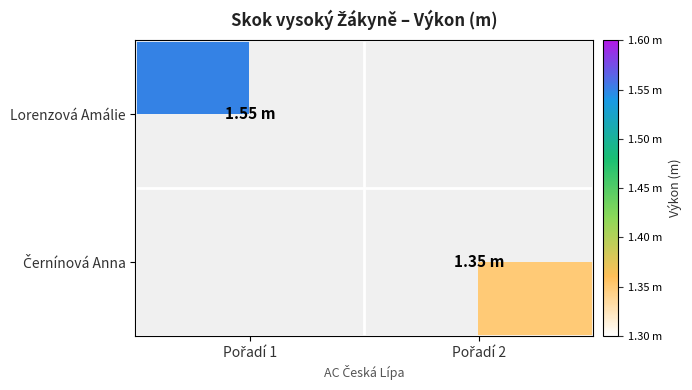

List the series in order of their peak value, lowest first.

Lorenzová Amálie, Černínová Anna